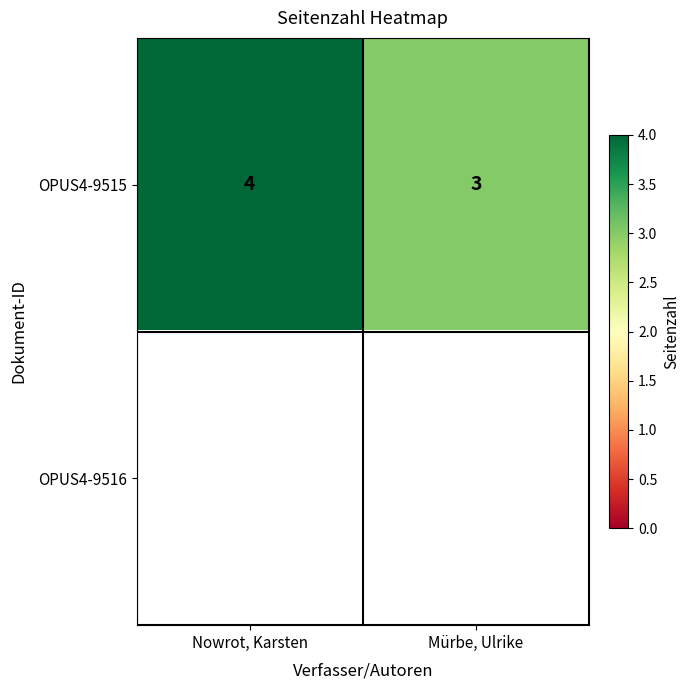

At how many categories does at least one series exceed 3?

1